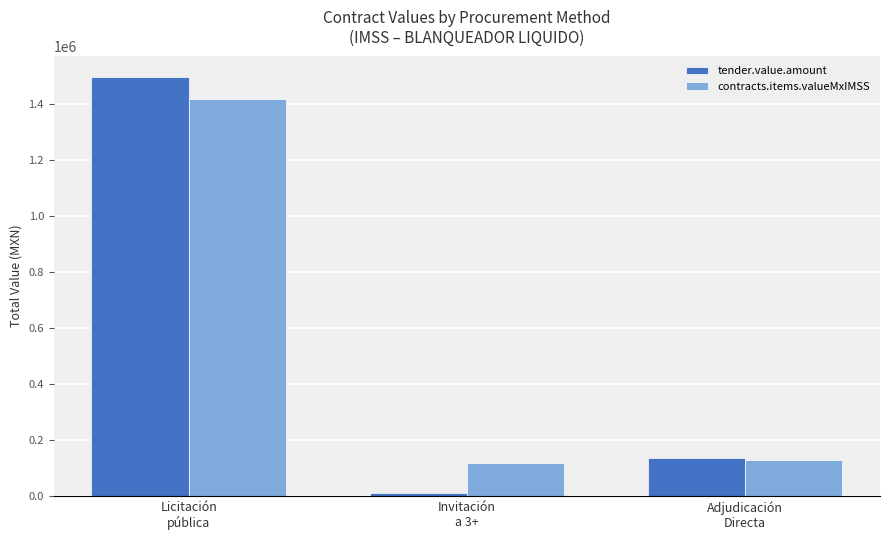

Which series changed the most between Licitación
pública and Adjudicación
Directa?

tender.value.amount